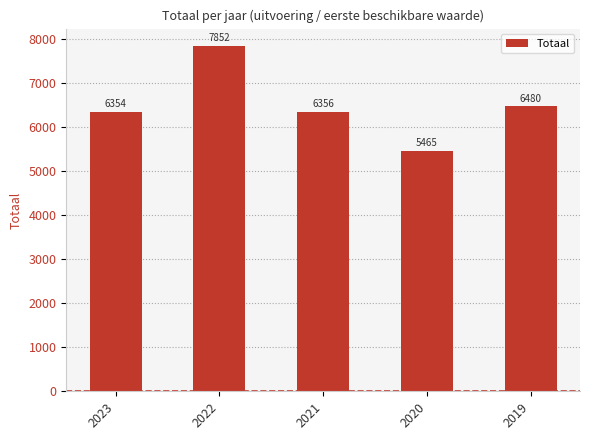

Rank the categories by value from lowest to highest.

2020, 2023, 2021, 2019, 2022